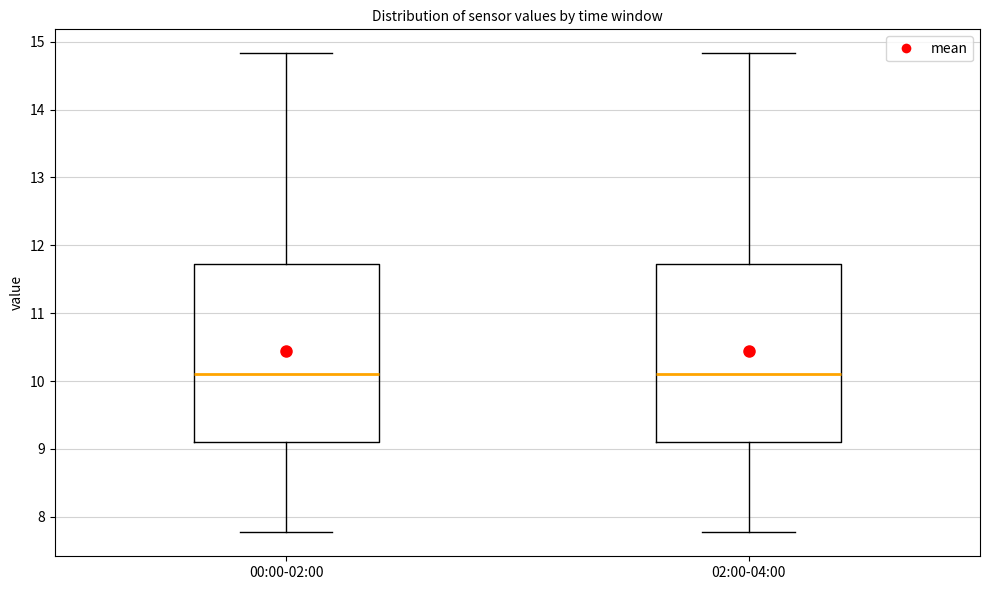

Where does the lower whisker of the box for 02:00-04:00 end on the y-axis? The values are not printed on the chart, so give them approximately, as read against the axis.

7.8